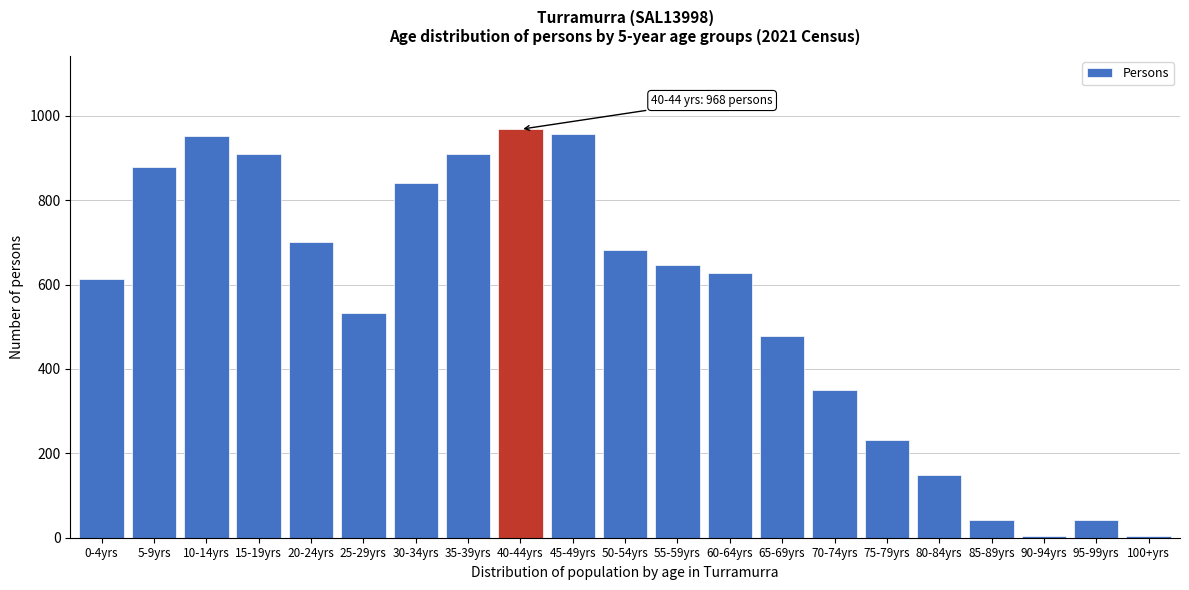

What is the greatest value displayed?

968